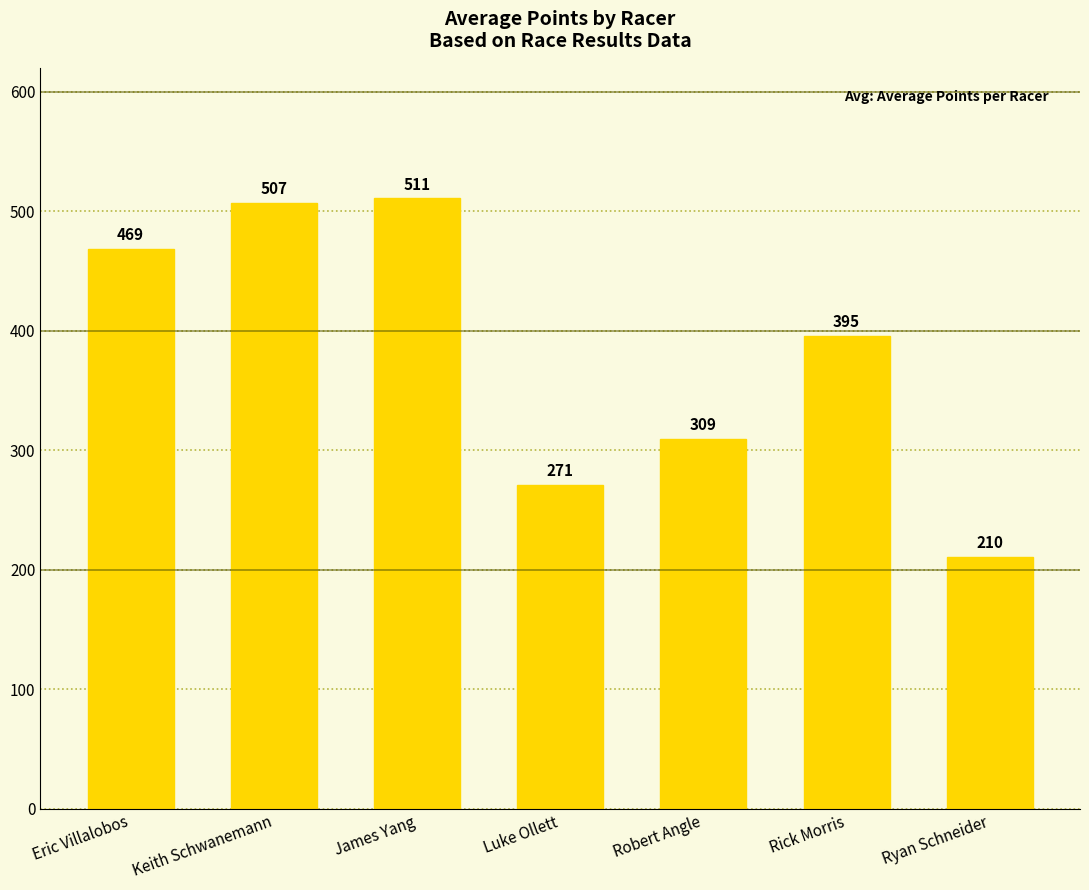

What is the label of the 1st bar from the left?

Eric Villalobos